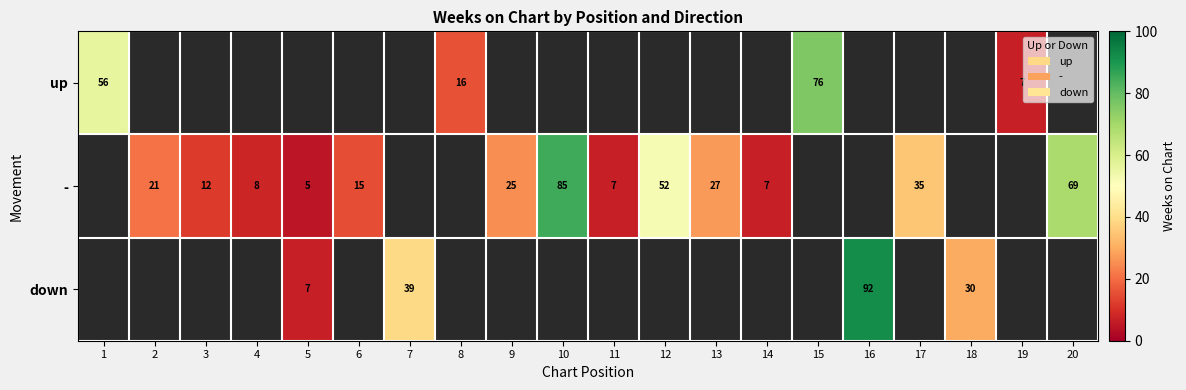

Is it true that up equals 112 at 15?

False